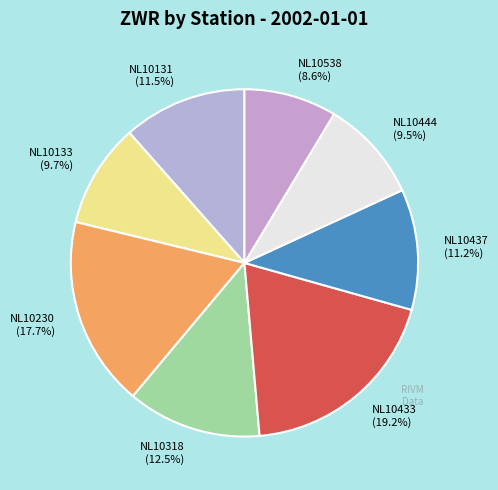

What is the ratio of the value at NL10437 to the value at NL10131?

1.0